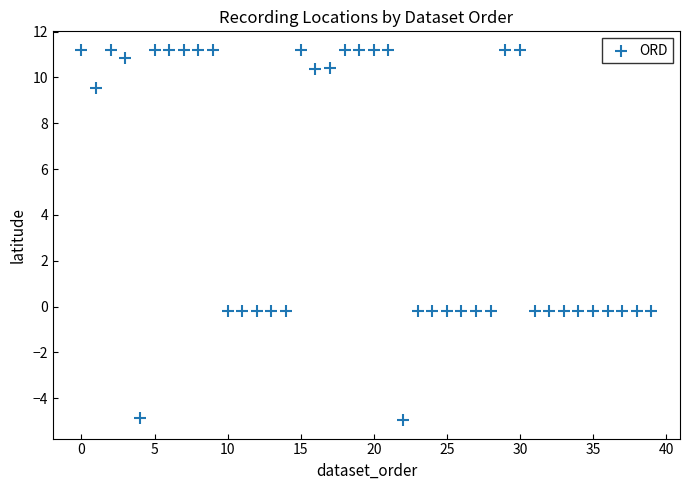

Count the number of points in this scatter plot.

40